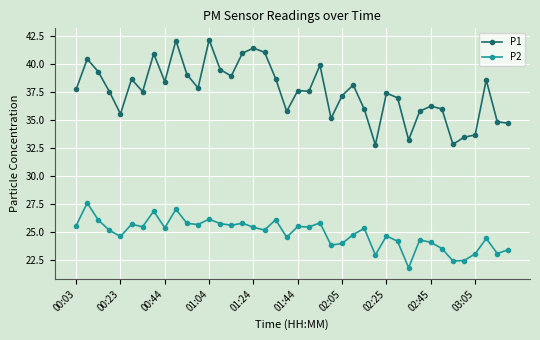

What is the difference between the maximum and second lowest values in the P1 series?

9.4